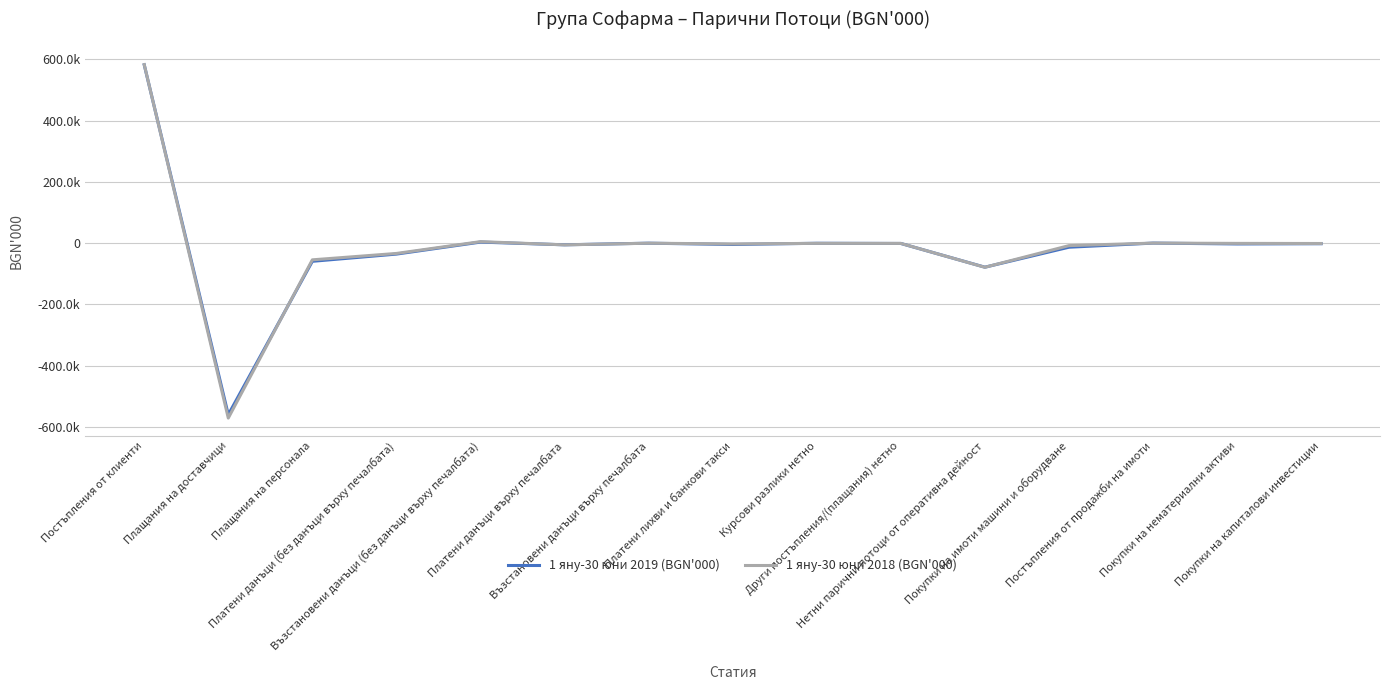

What is the spread (max minus min) of values at Постъпления от продажби на имоти?

36